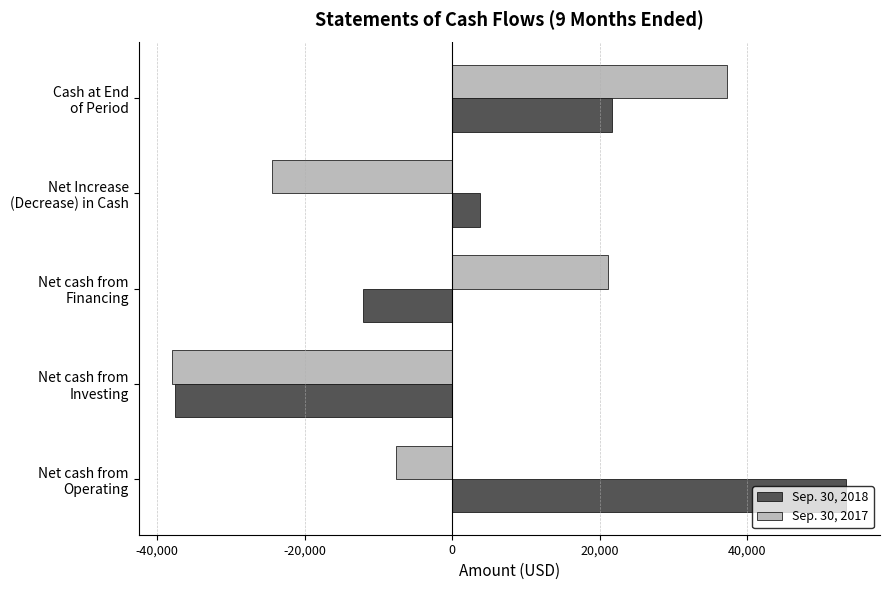

List the series in order of their overall mean, lowest first.

Sep. 30, 2017, Sep. 30, 2018